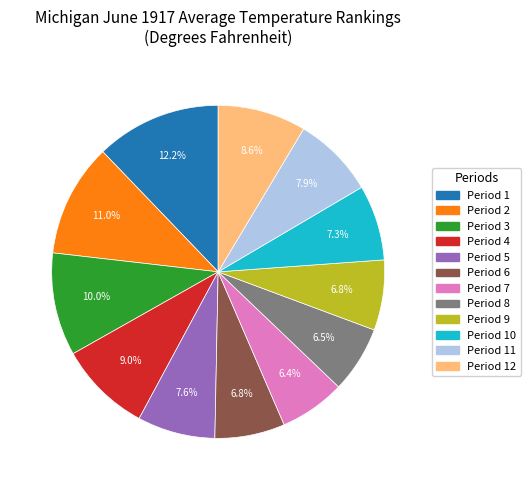

Is there any slice that represents more than half of the pie?

No